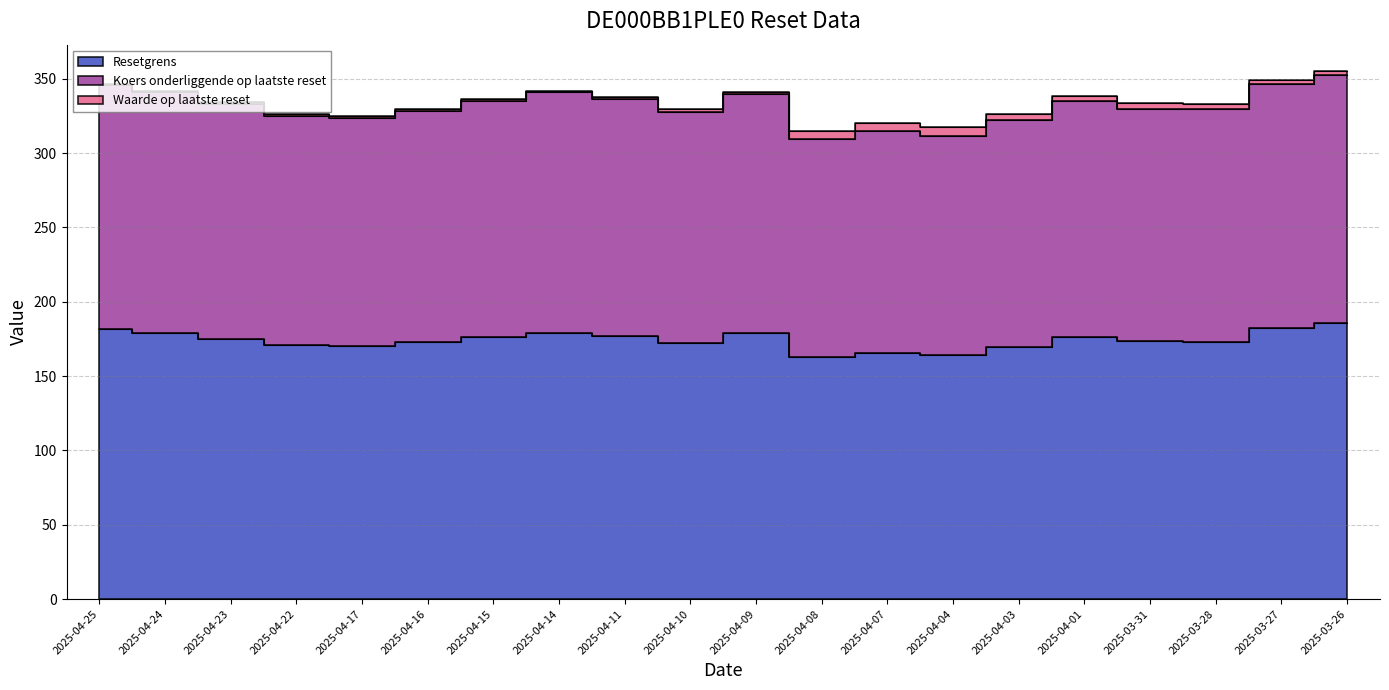

What is the lowest value of the Koers onderliggende op laatste reset series?

309.3